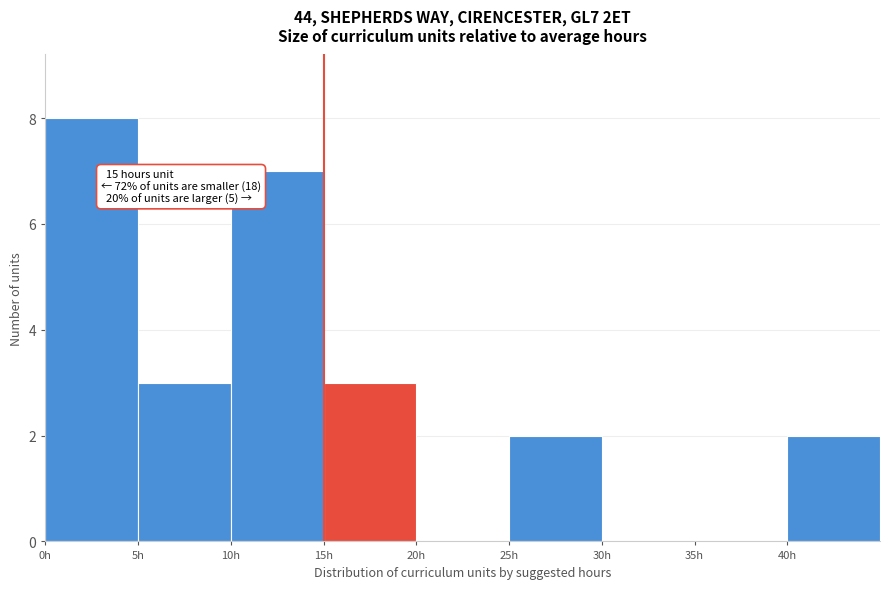

Over which range of the x-axis is the bar tallest?

0 to 5